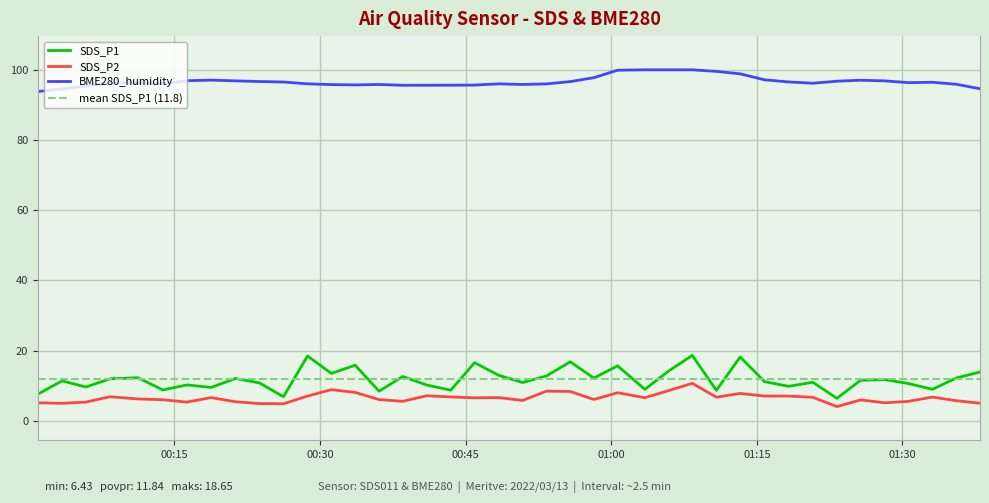

What is the value of the SDS_P2 point at the 2nd from the left?

5.0